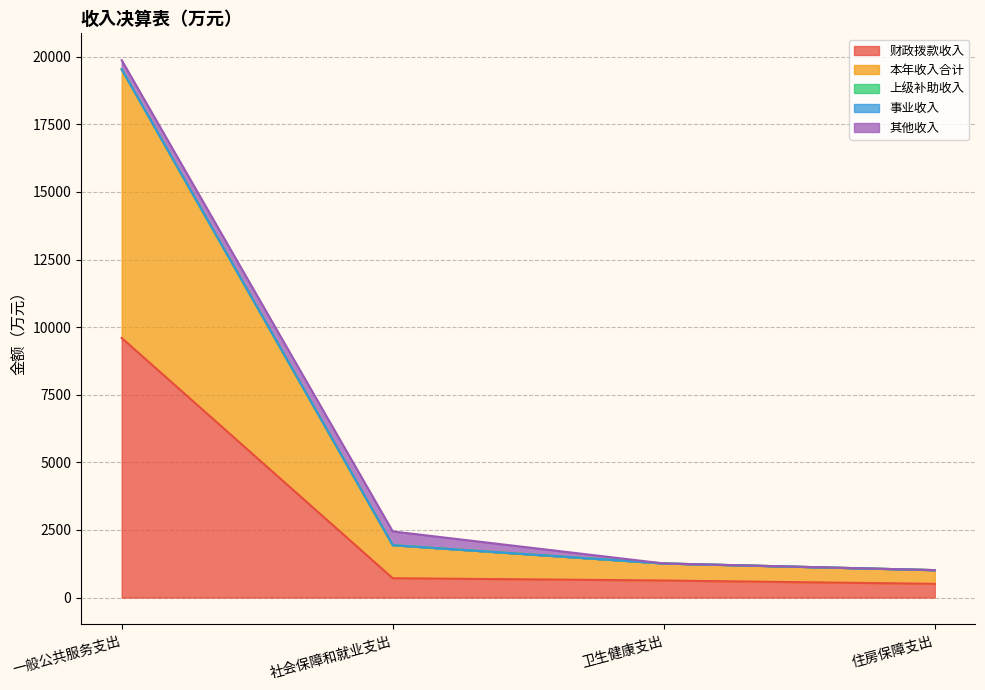

In 其他收入, how many points are higher than both neighbors (excluding endpoints)?

1